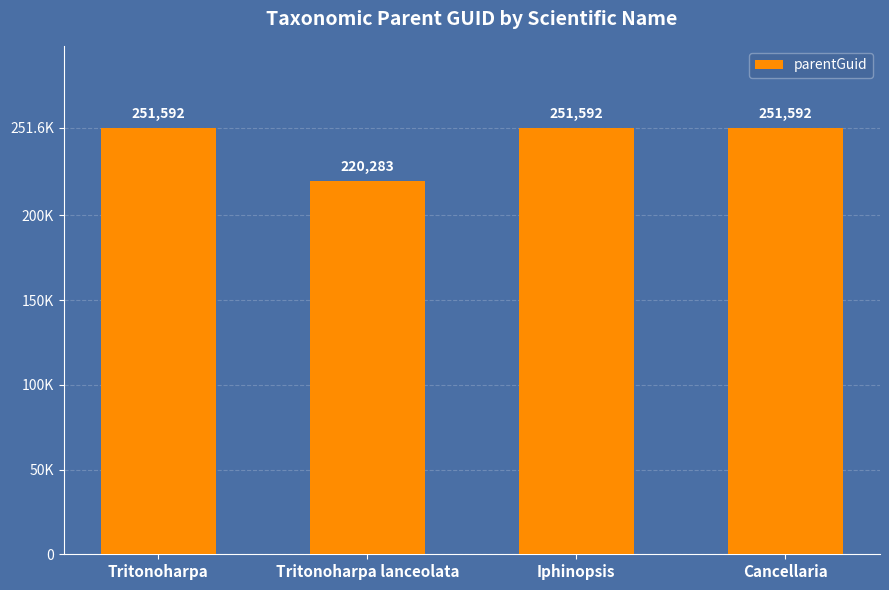

List the labels in order of value, largest first.

Tritonoharpa, Iphinopsis, Cancellaria, Tritonoharpa lanceolata